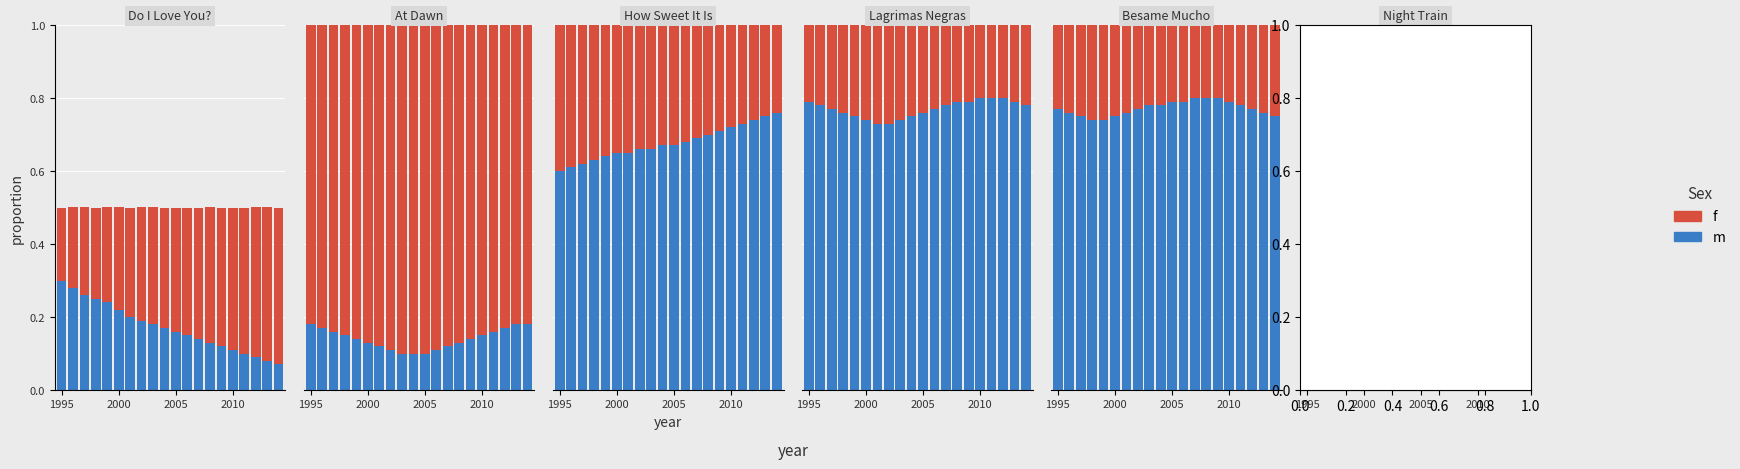

Which series changed the most between 11 and 14?

m